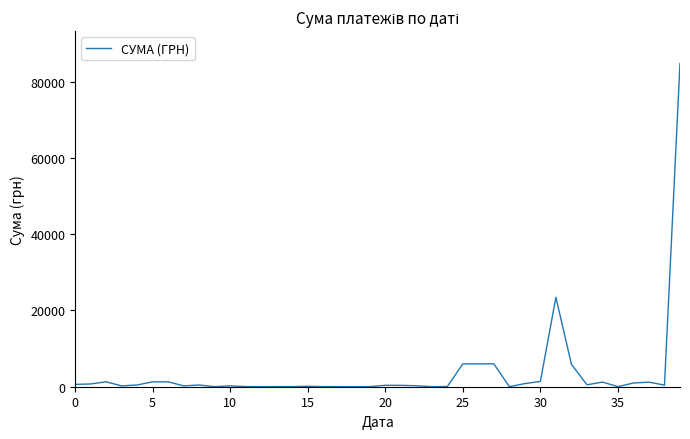

What is the difference between the maximum and minimum values?

84788.0